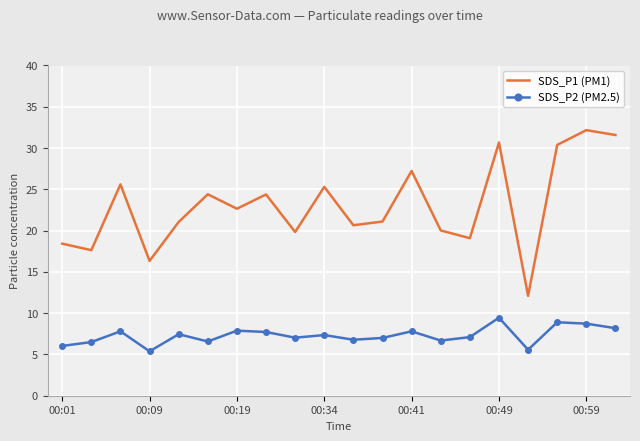

Which series has the widest spread of values?

SDS_P1 (PM1)